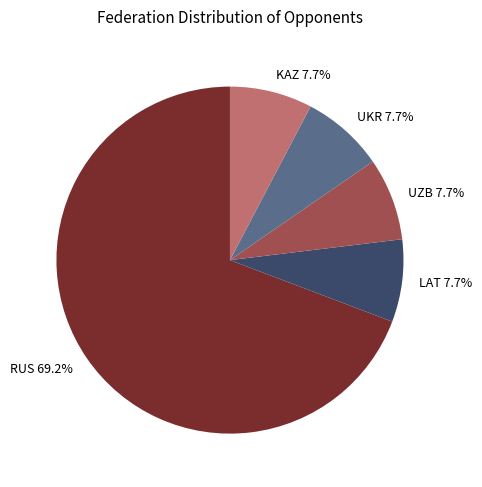

What is the largest slice in the pie chart?

RUS